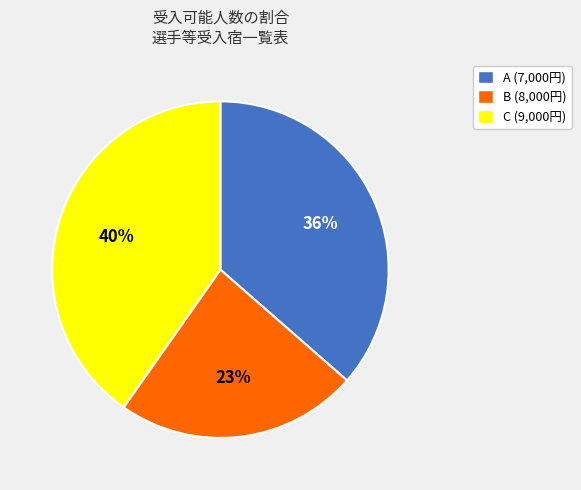

Is there any slice that represents more than half of the pie?

No